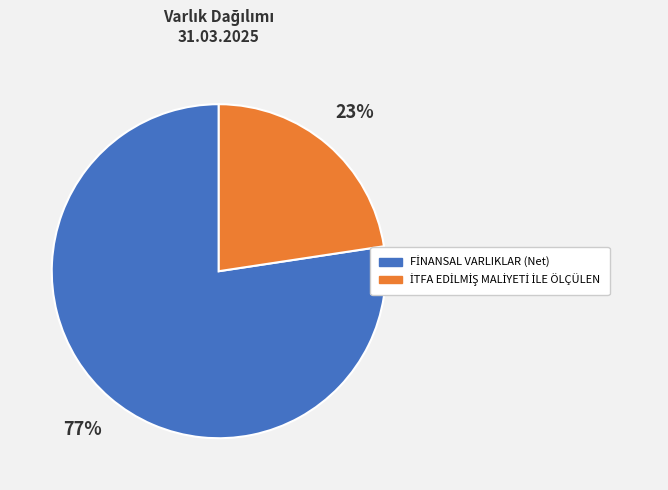

To the nearest percent, what is the average slice percentage?

50%